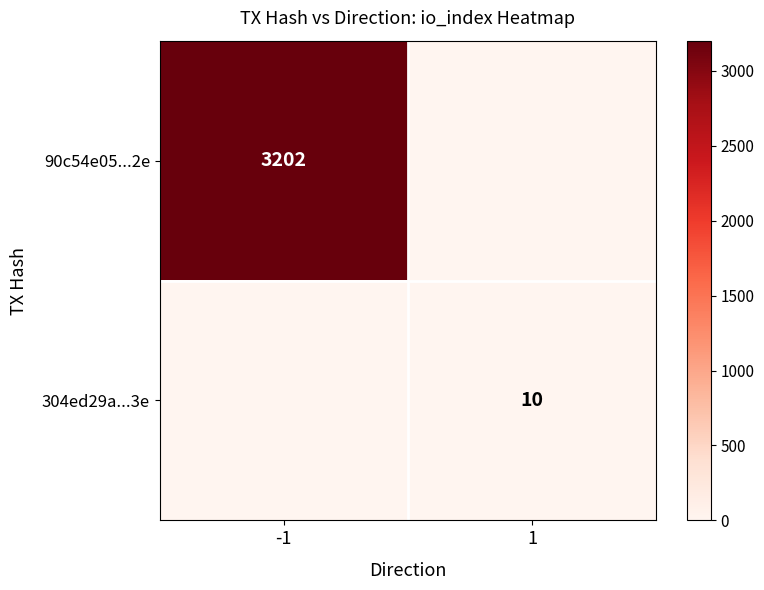

The value of 90c54e05...2e at -1 is 5101. True or false?

False